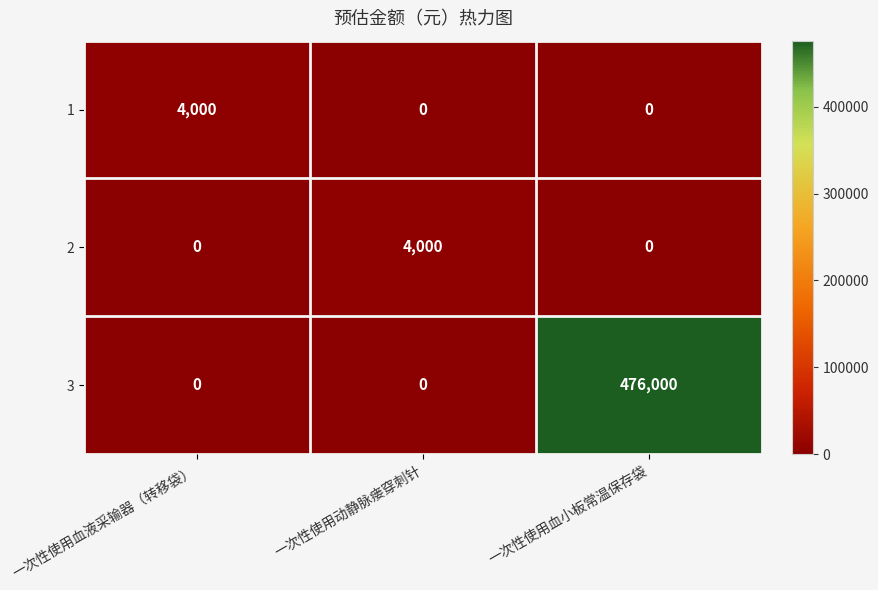

What is the difference between the highest and lowest values at 一次性使用动静脉瘘穿刺针?

4000